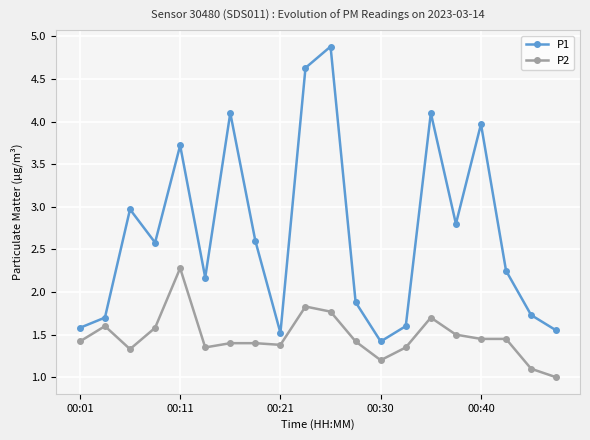

How many values in the P1 series exceed 2?

12